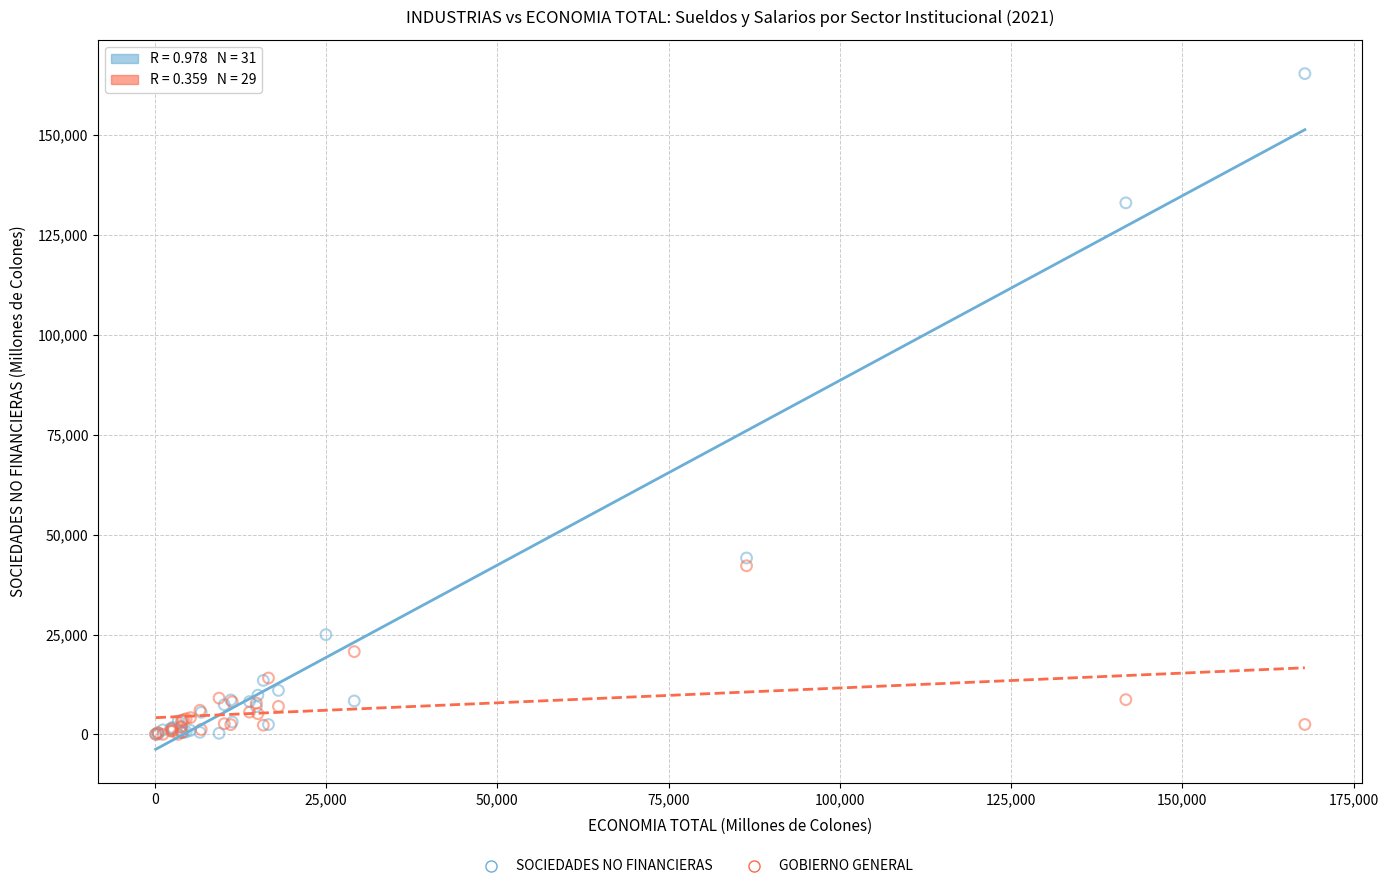

Which series has the widest spread of Y values?

SOCIEDADES NO FINANCIERAS